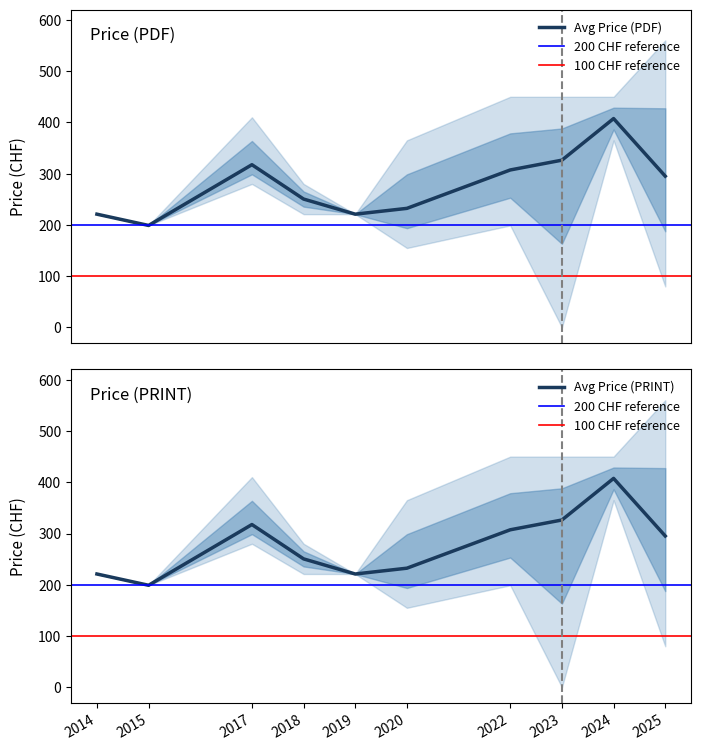

What is the maximum value shown in the chart?

407.5